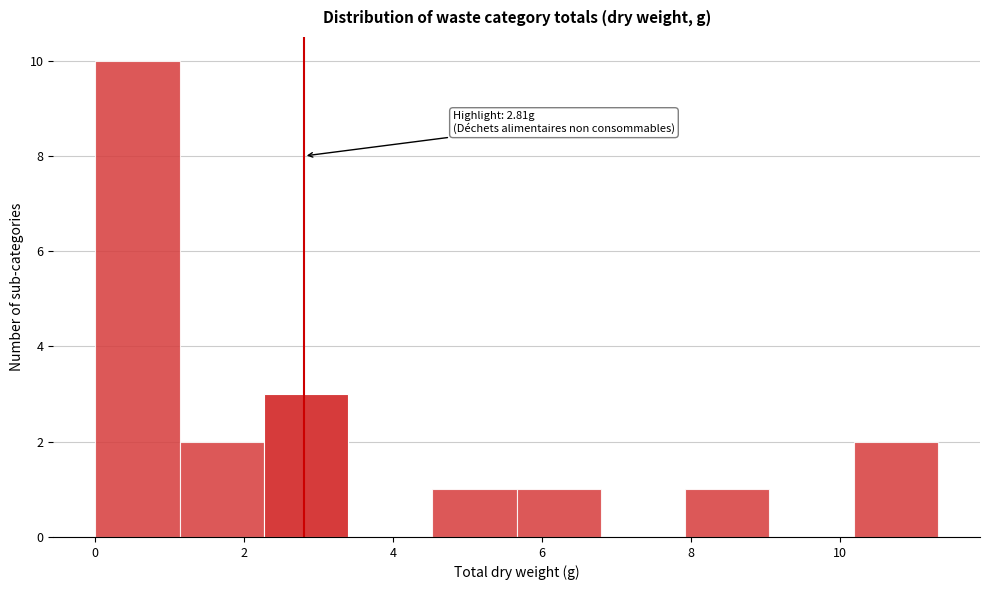

Which range on the x-axis has the tallest bar?

0.0 to 1.2